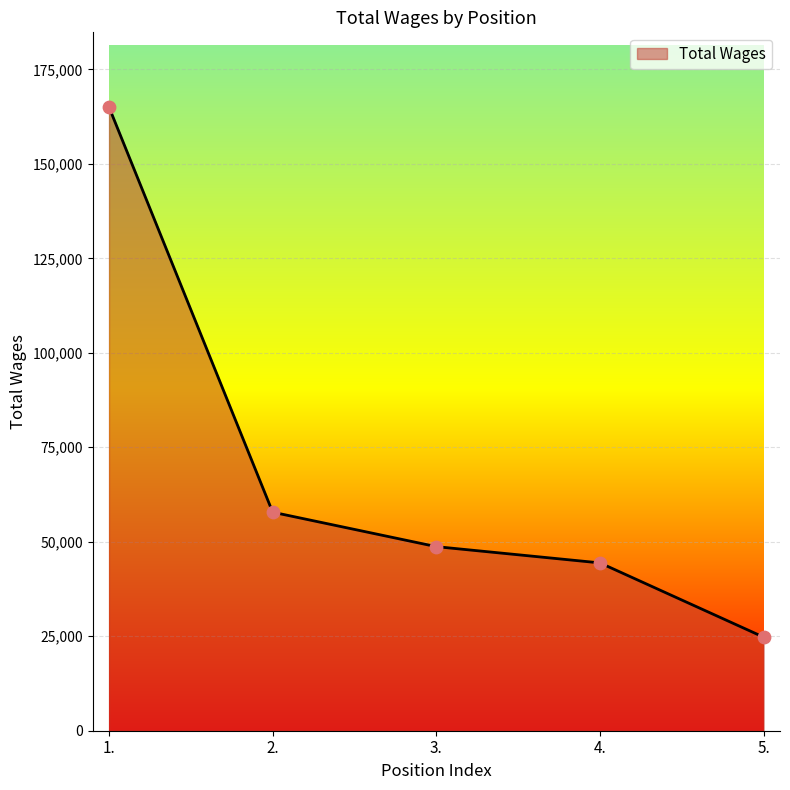

What is the ratio of the value at 2. to the value at 1.?

0.4